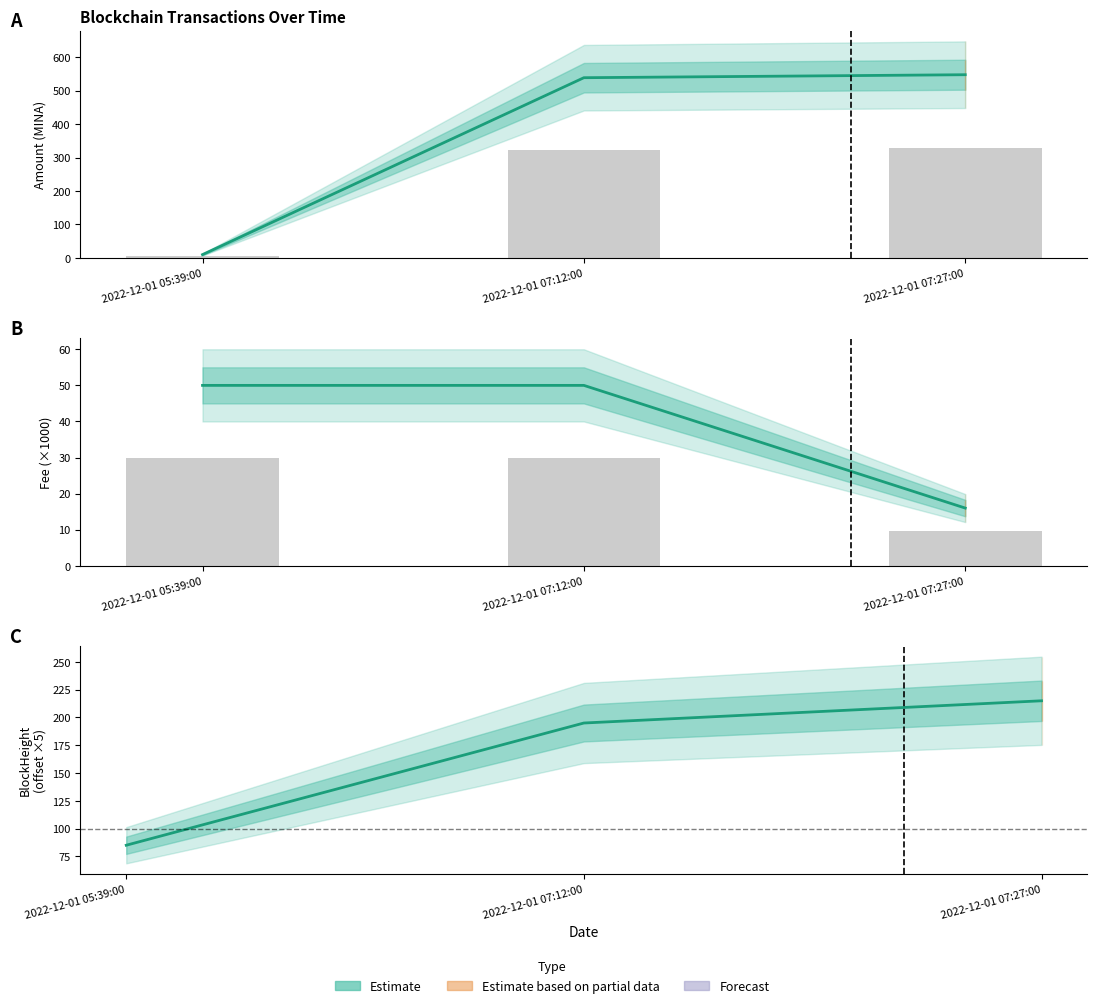

What is the spread (max minus min) of values at 2022-12-01 07:12:00?

489.0